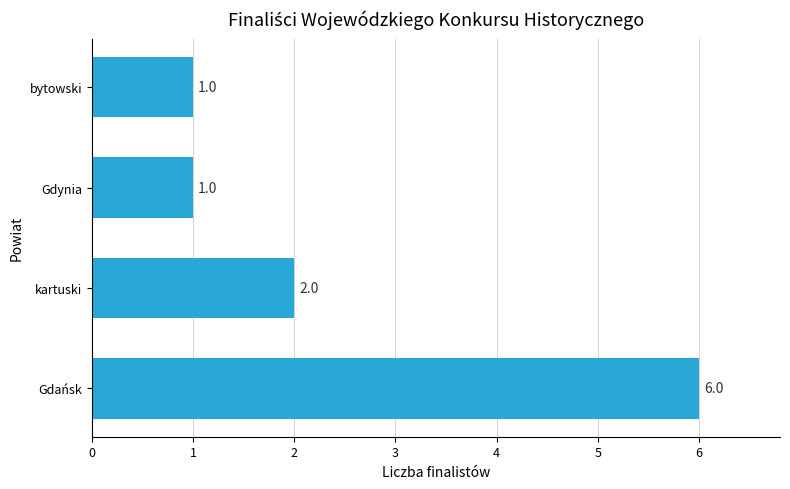

What is the difference between the maximum and second lowest values?

5